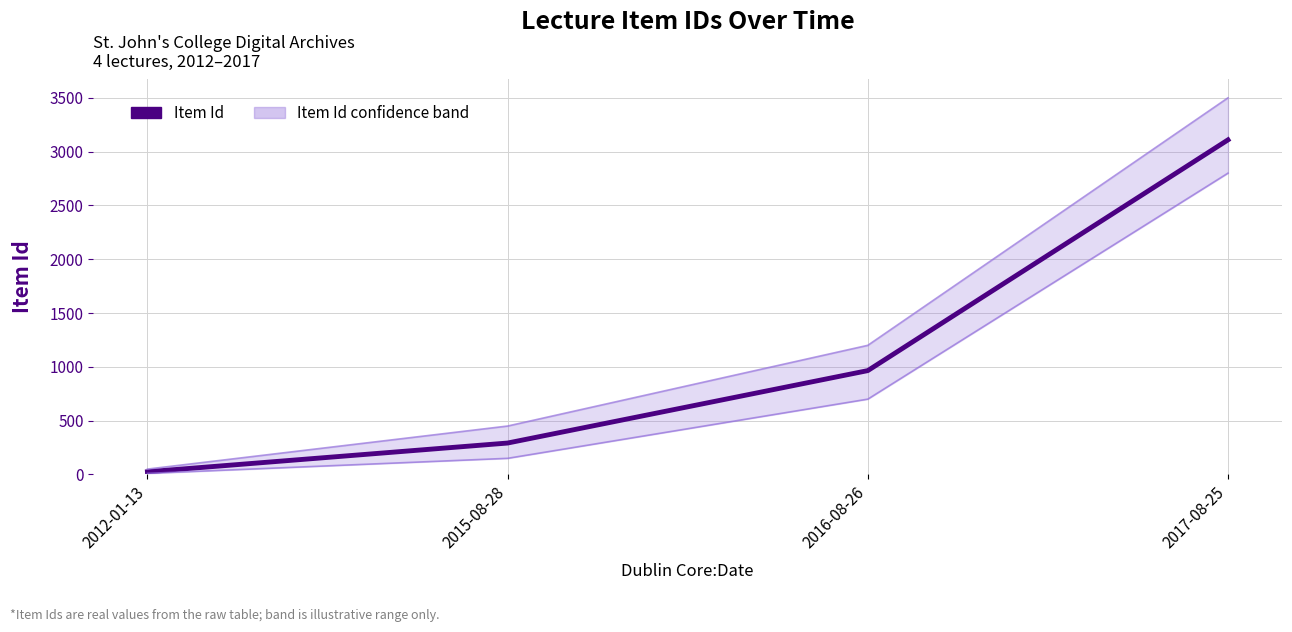

Rank the categories by value from highest to lowest.

2017-08-25, 2016-08-26, 2015-08-28, 2012-01-13